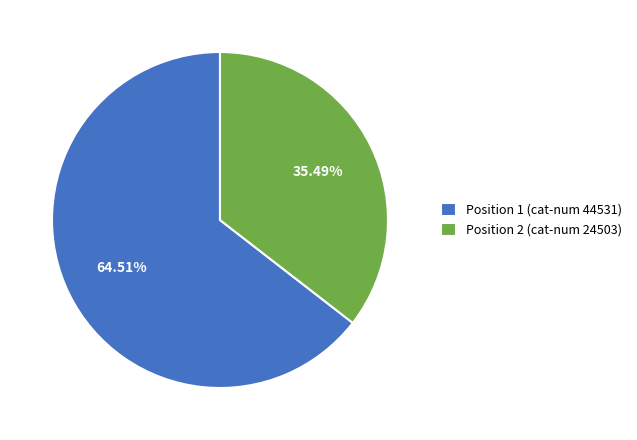

Which slice represents more than half of the pie?

Position 1 (cat-num 44531)